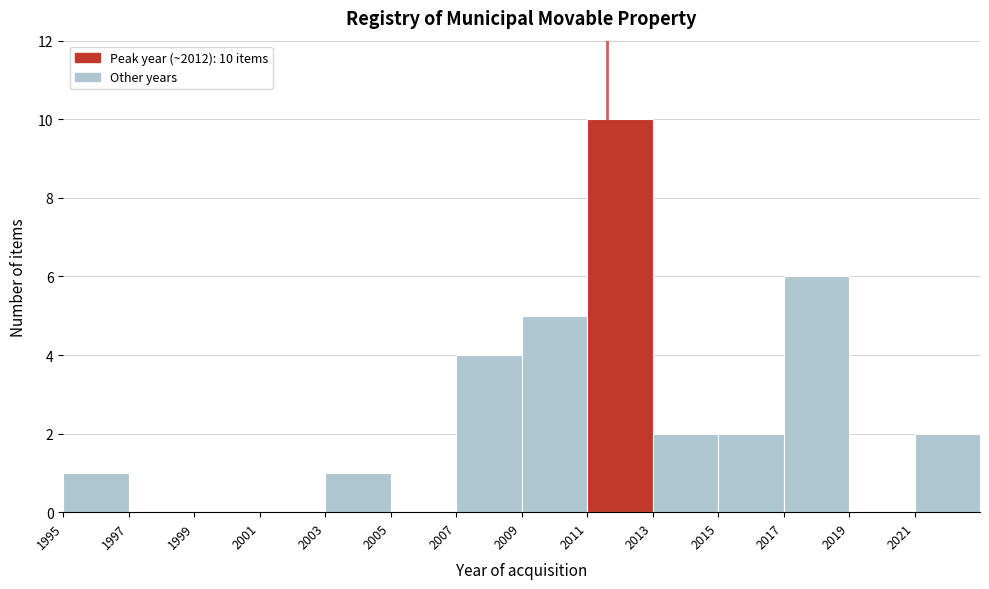

Over which range of the x-axis is the bar tallest?

2011 to 2013